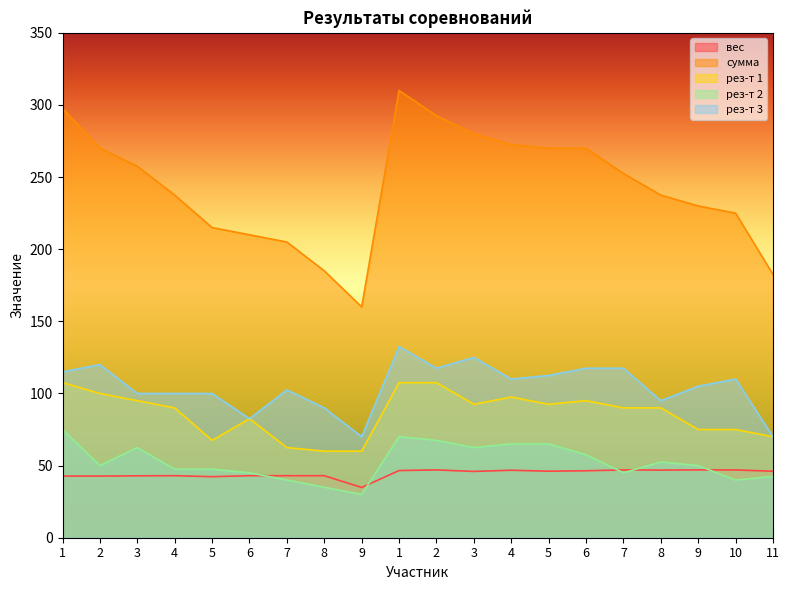

List the series in order of their peak value, highest first.

сумма, рез-т 3, рез-т 1, рез-т 2, вес